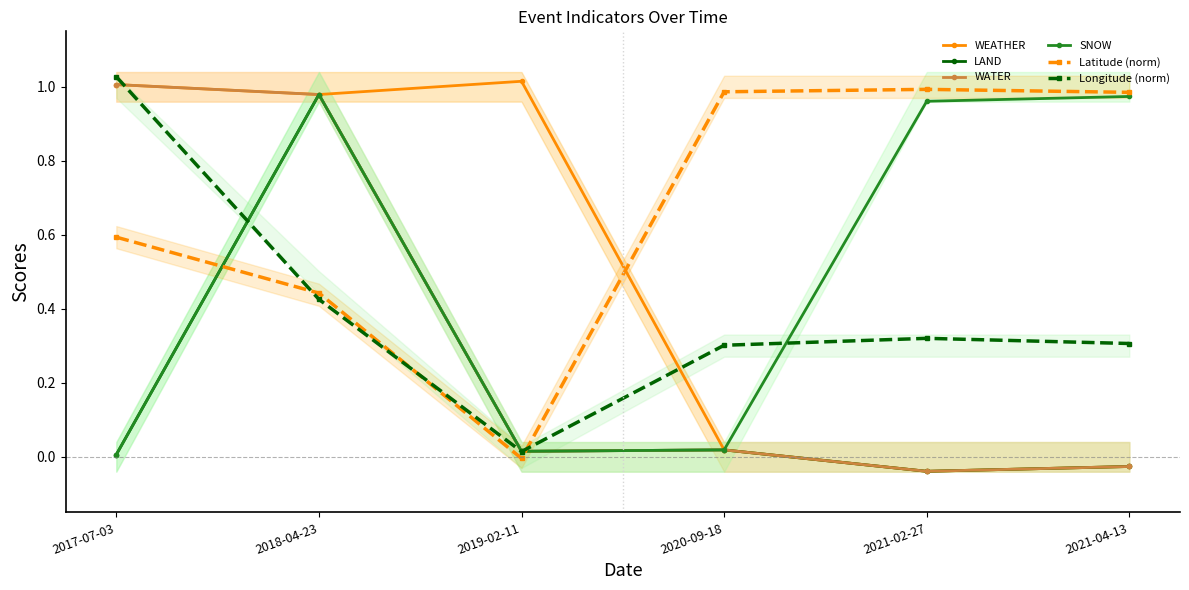

The value of WATER at 2018-04-23 is 1.0. True or false?

True